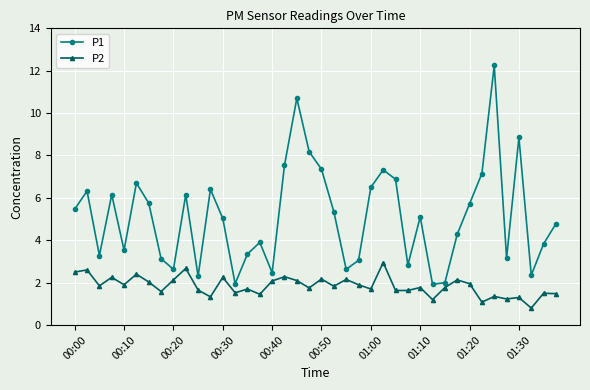

Which series has the widest spread of values?

P1